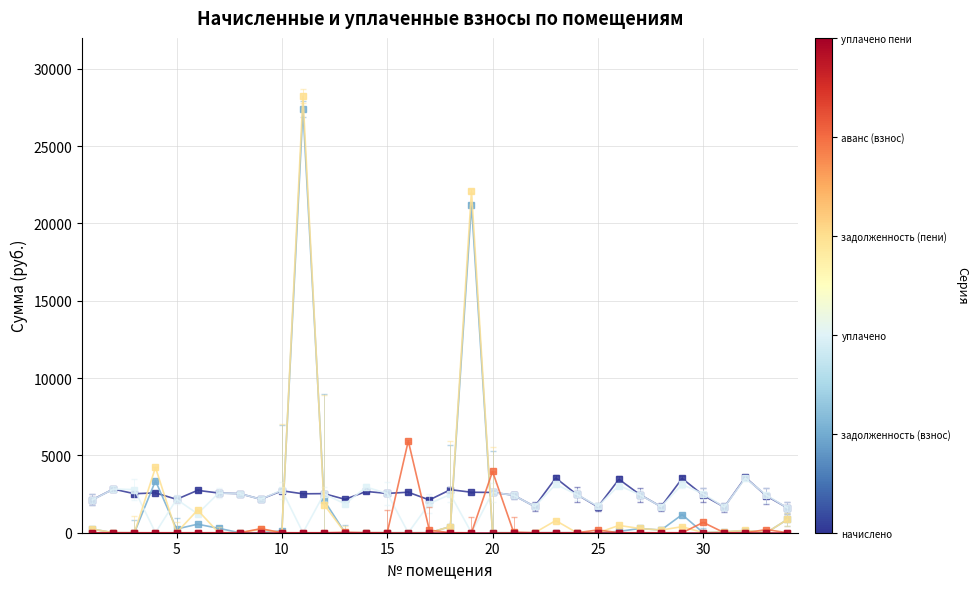

What is the maximum value shown in the chart?

28239.8